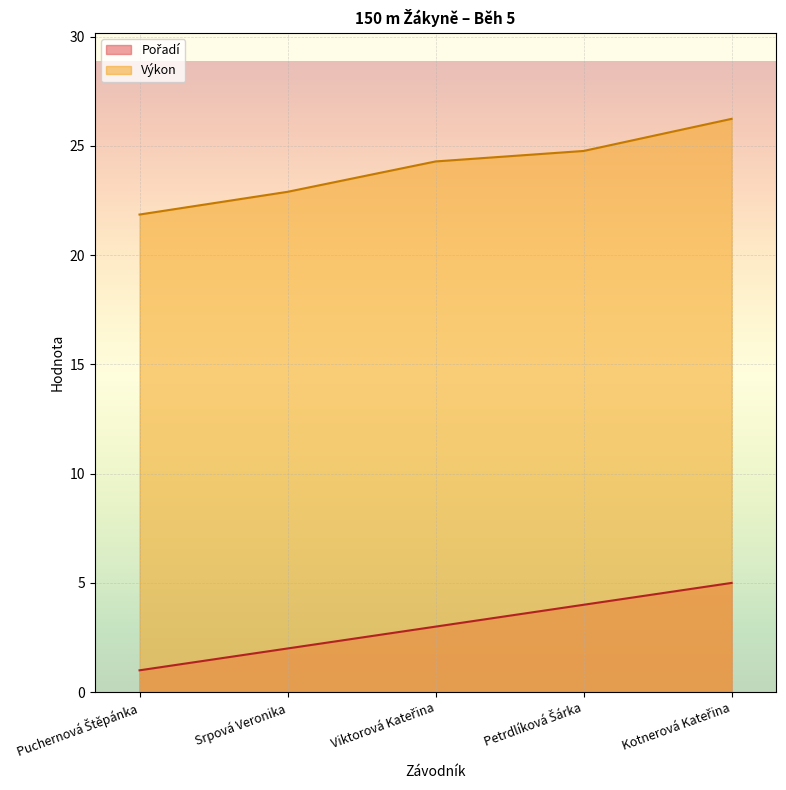

What is the lowest value of the Pořadí series?

1.0